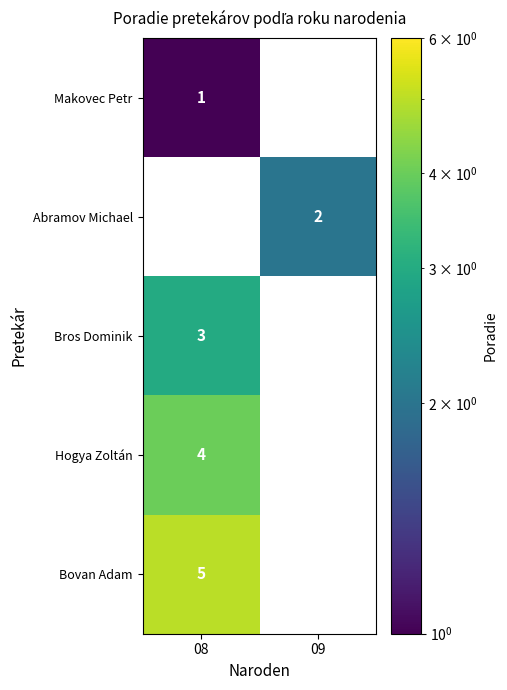

Is the value of Hogya Zoltán at 08 greater than the value of Makovec Petr at 08?

Yes